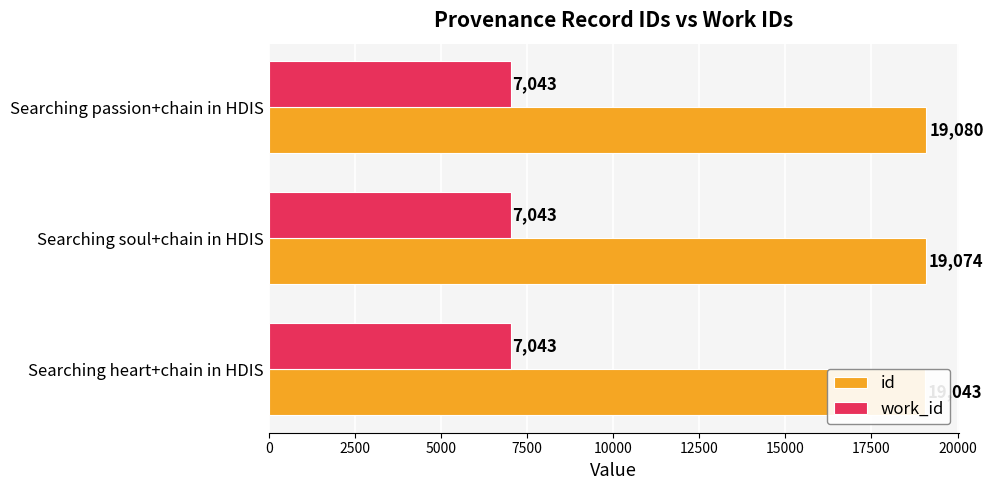

What is the maximum value shown in the chart?

19080.0